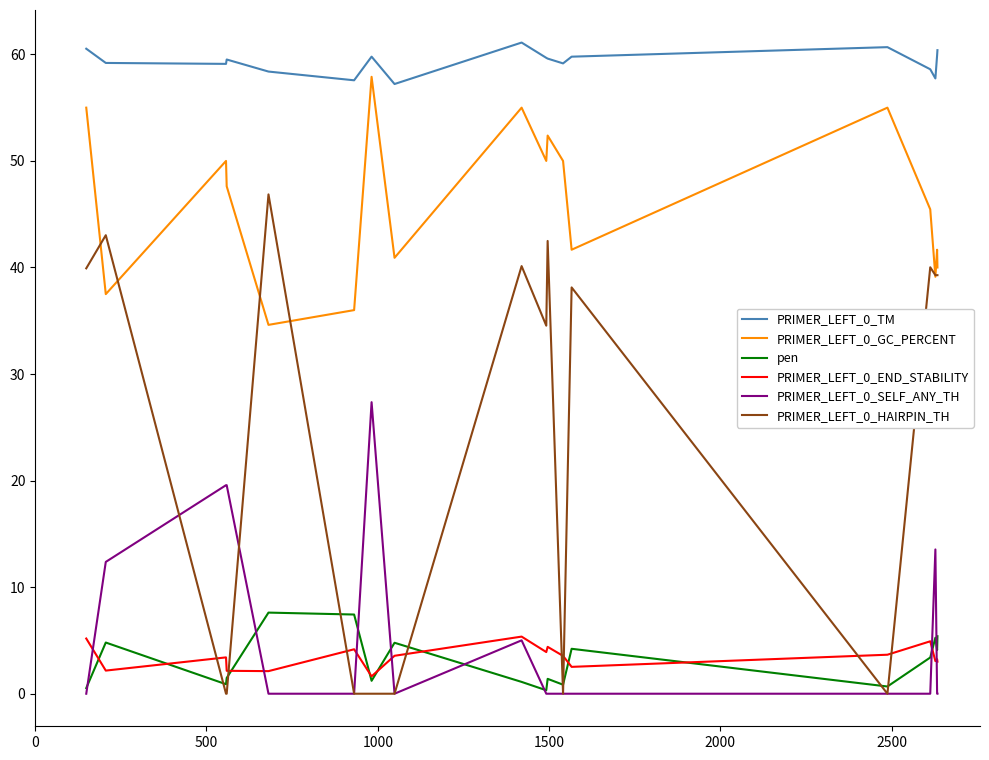

What is the lowest value of the pen series?

0.3